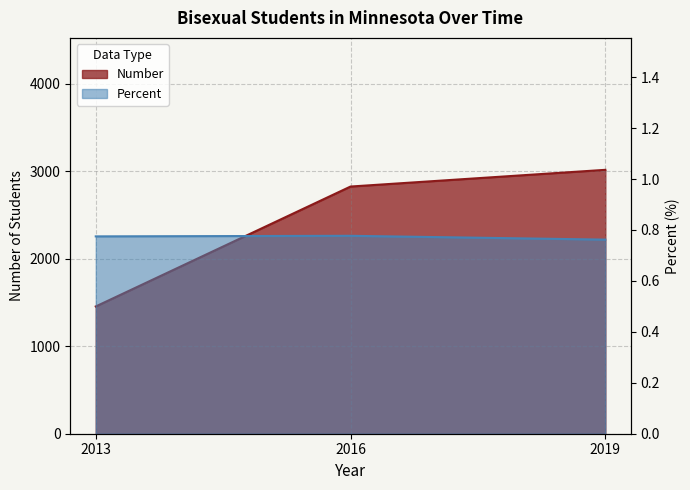

Rank the series by their maximum value, from highest to lowest.

Number, Percent